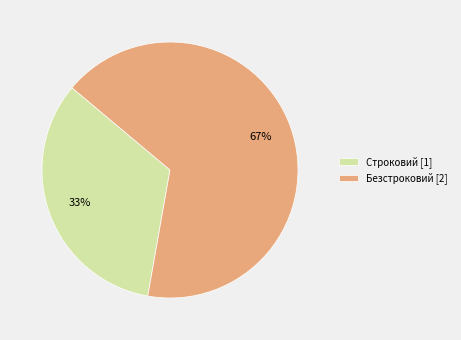

How many slices are in this pie chart?

2